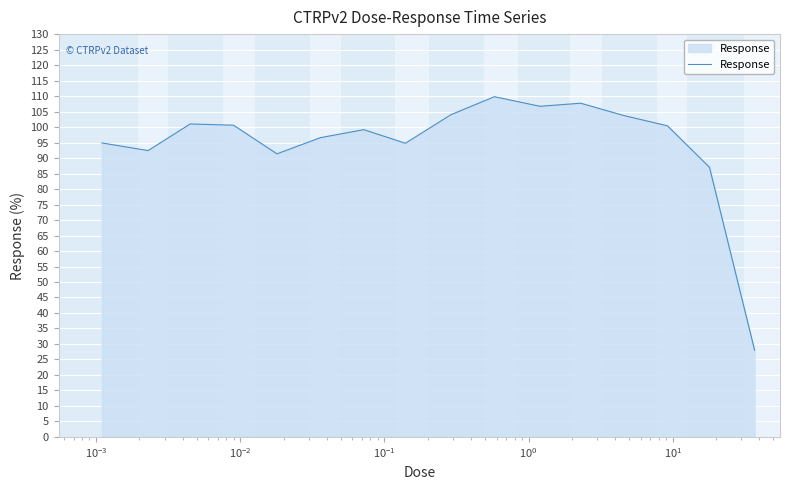

What is the greatest value displayed?

109.8